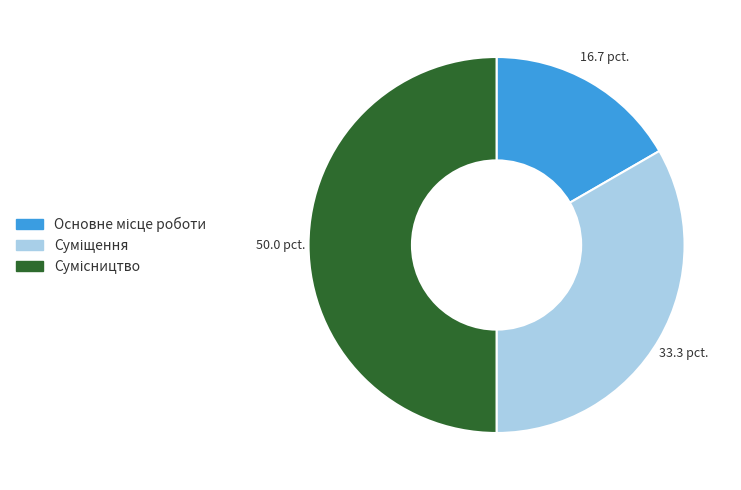

The Сумісництво slice represents 44% of the pie. True or false?

False